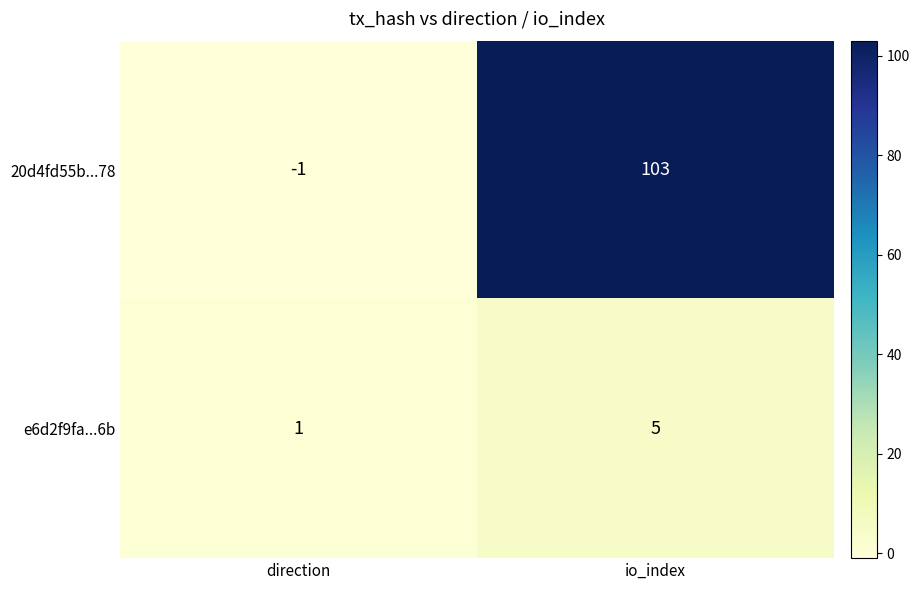

Count the number of categories in the chart.

2